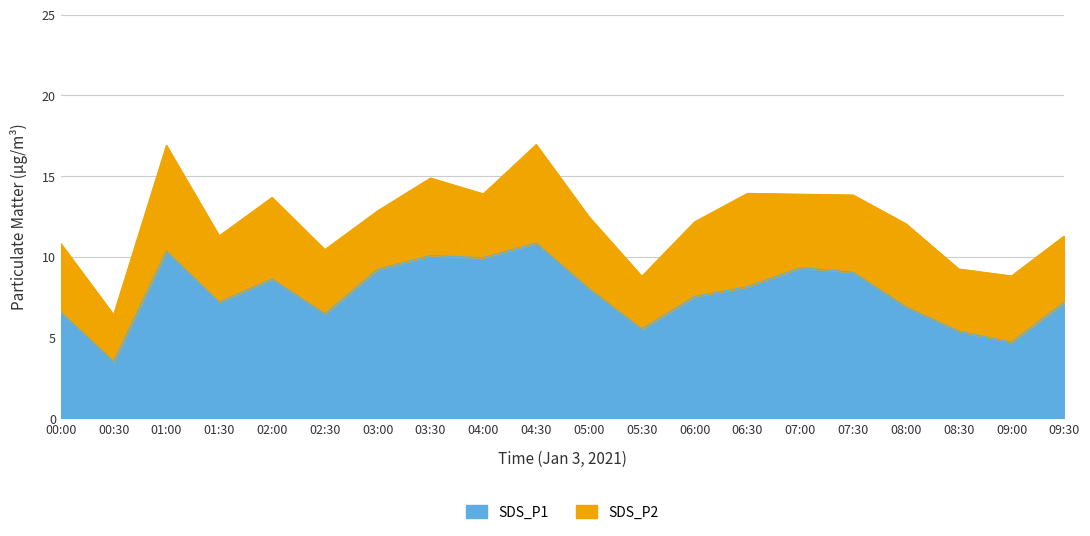

What is the sum of all values?

154.7